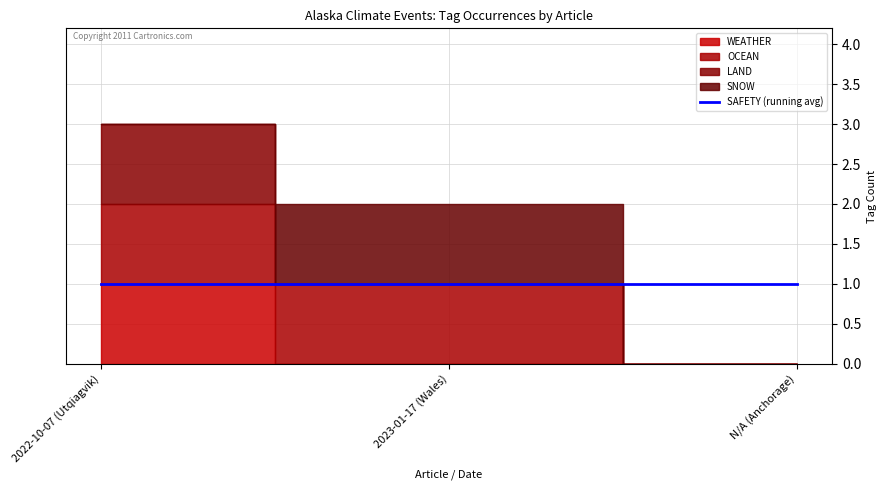

What are all the series names shown in the legend?

WEATHER, OCEAN, LAND, SNOW, SAFETY